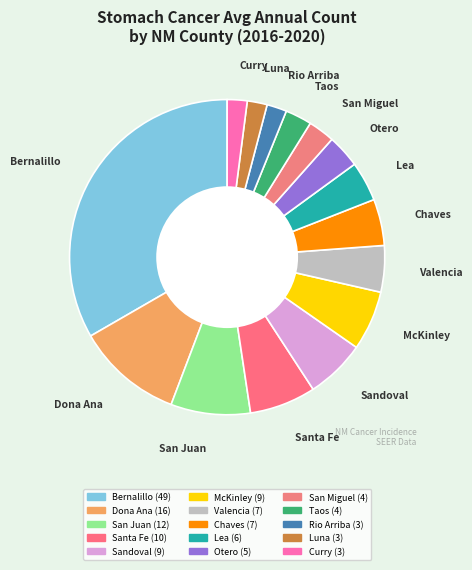

How many segments does this pie chart have?

15